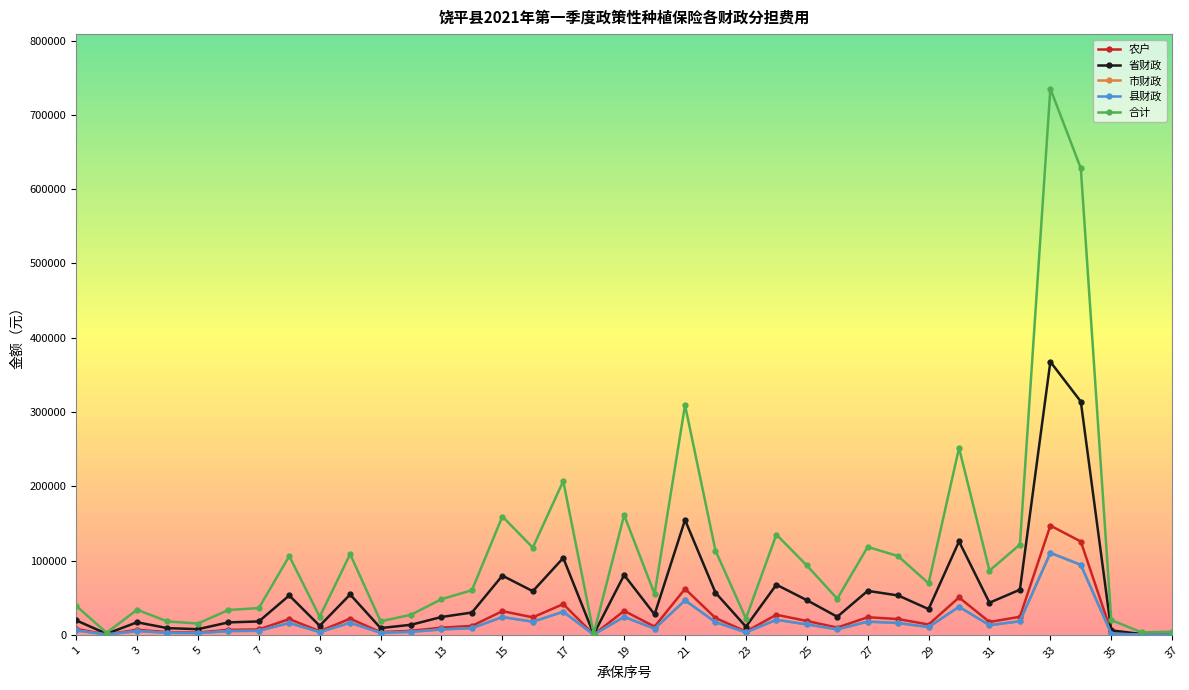

What is the highest value of the 合计 series?

735300.0